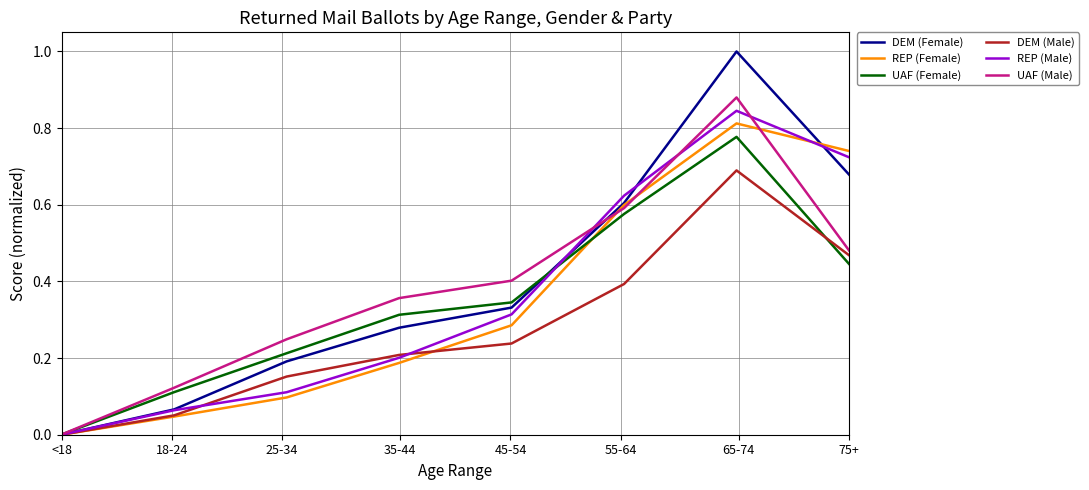

Which series has the widest spread of values?

DEM (Female)